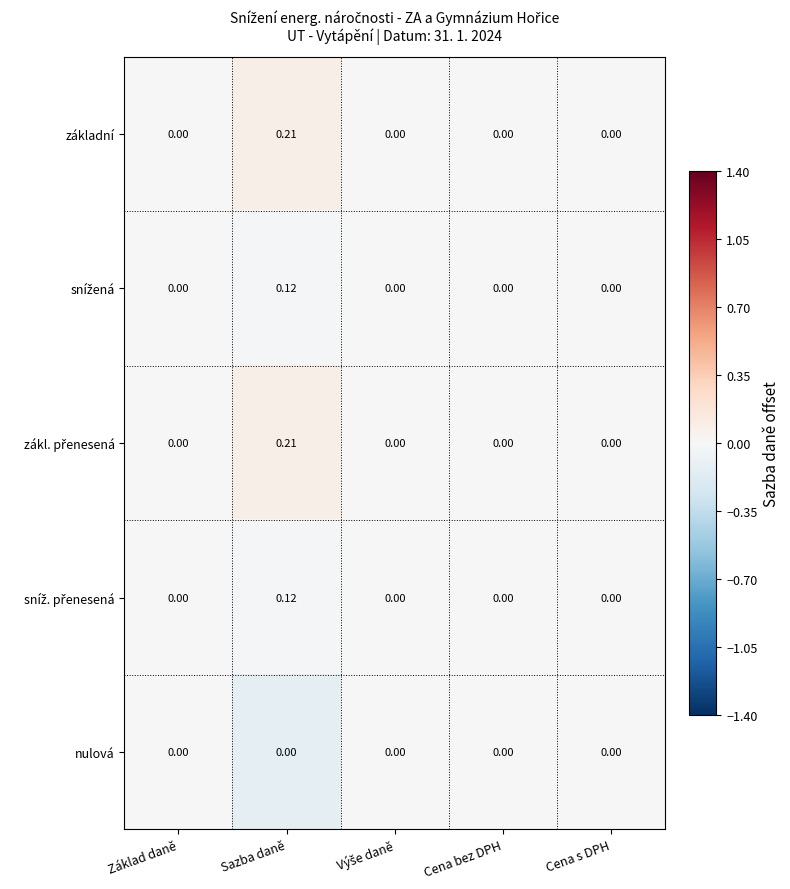

At which category is the sum across all series the highest?

Sazba daně